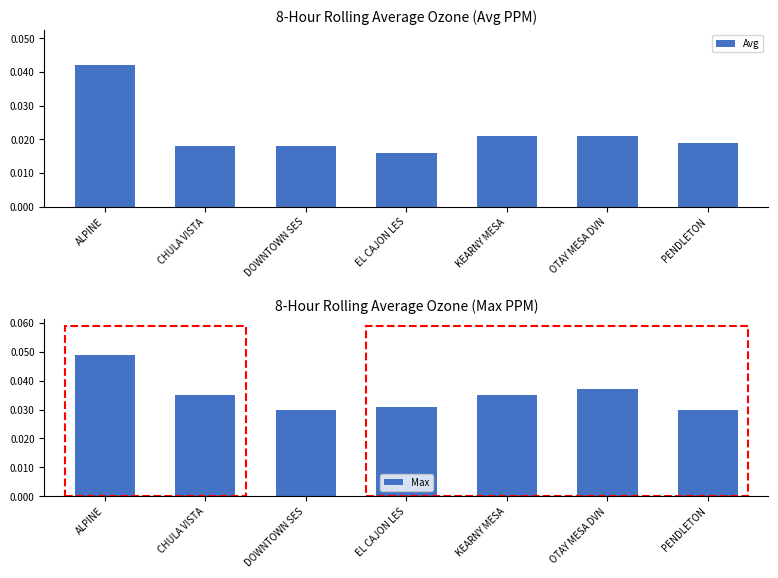

Rank the series by their maximum value, from lowest to highest.

Avg, Max